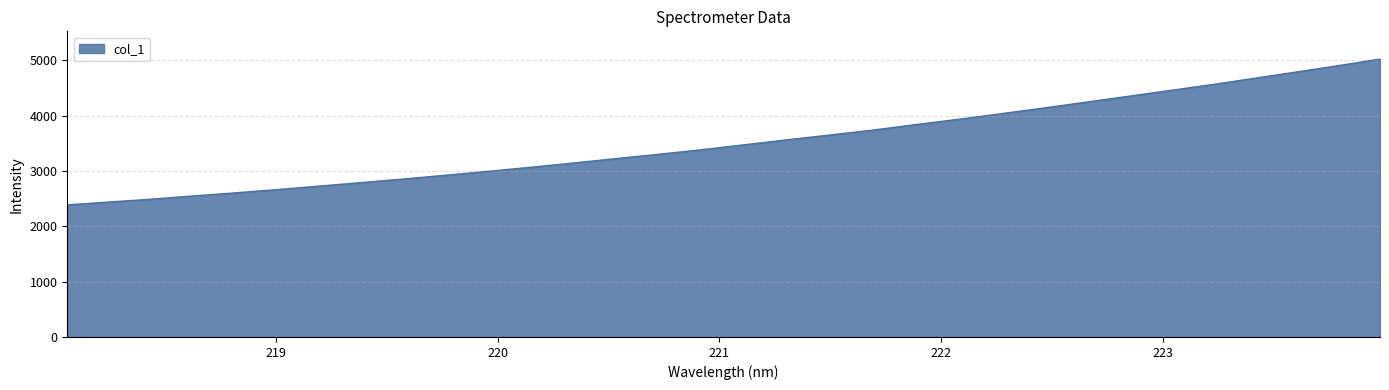

What is the greatest value displayed?

5019.8